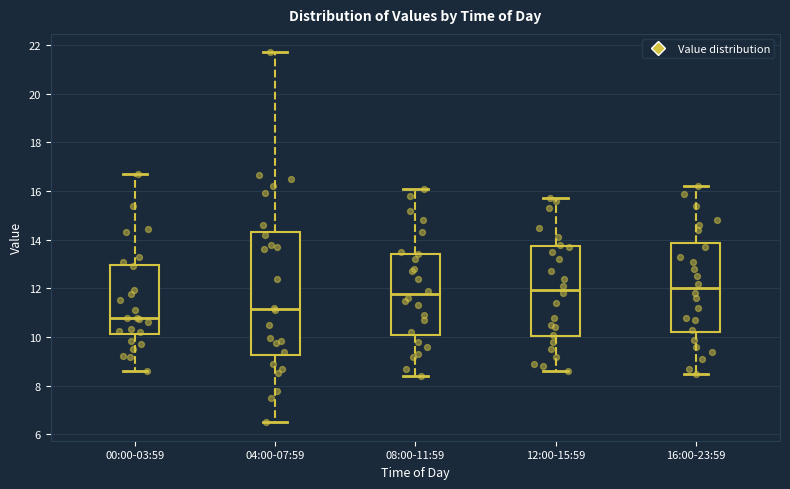

Reading left to right, read every box against the y-axis: the position of its median line, the range the box covers, and the ends of its whiskers. The values are not printed on the chart, so give them approximately, as read against the axis.

00:00-03:59: median 10.8, box 10.2 to 13.0, whiskers 8.6 to 16.8
04:00-07:59: median 11.2, box 9.2 to 14.4, whiskers 6.6 to 21.8
08:00-11:59: median 11.8, box 10.2 to 13.4, whiskers 8.4 to 16.2
12:00-15:59: median 12.0, box 10.0 to 13.8, whiskers 8.6 to 15.8
16:00-23:59: median 12.0, box 10.2 to 13.8, whiskers 8.6 to 16.2